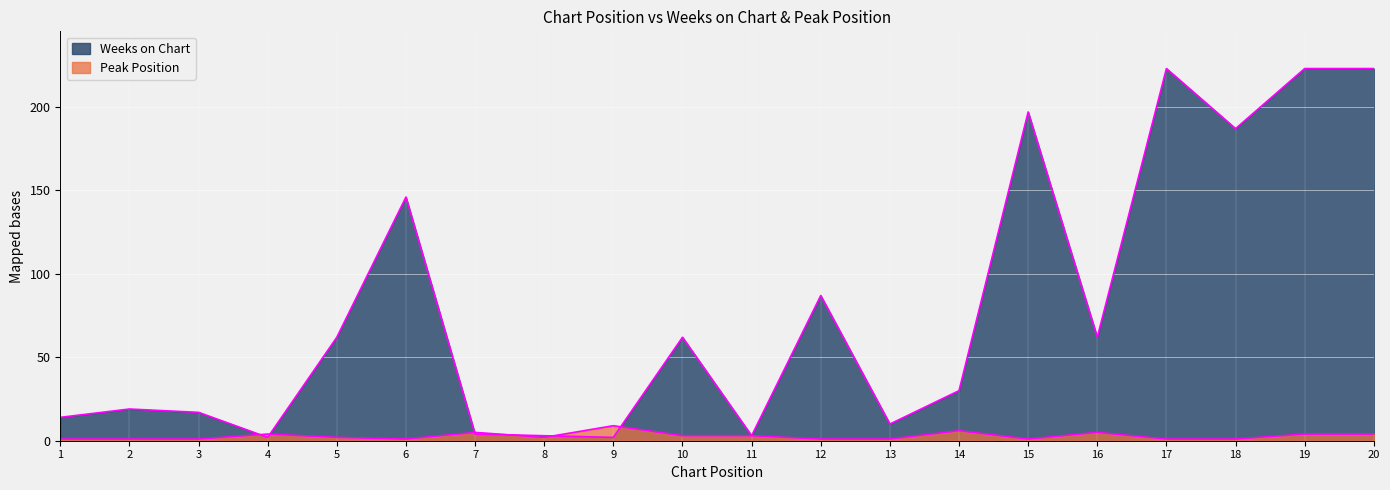

How many times do Peak Position and Weeks on Chart cross each other?

6